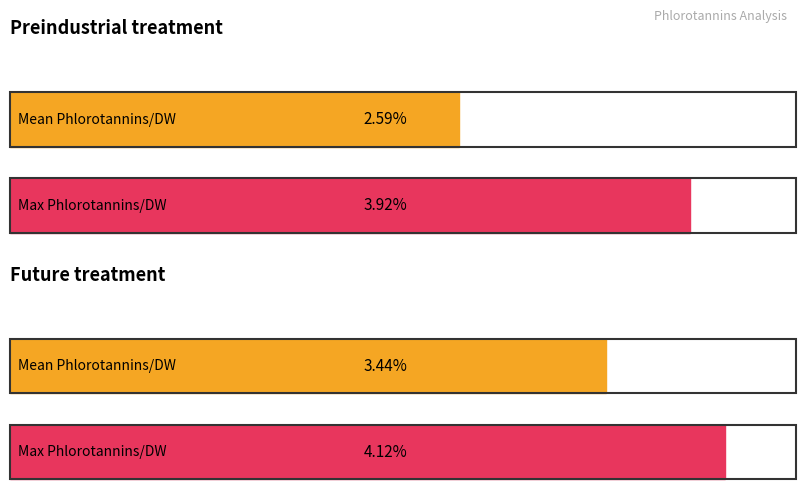

Is it true that future equals 6.7 at 1?

False